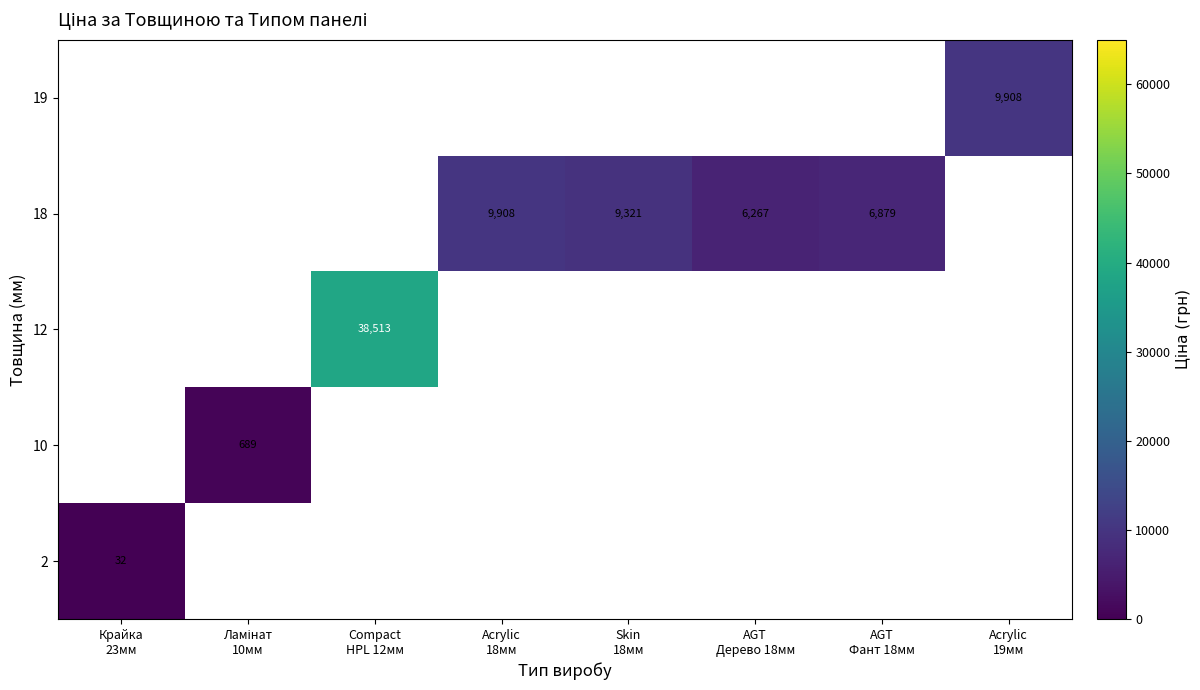

True or false: 2 has a value of 57.7 at Крайка 23мм.

False